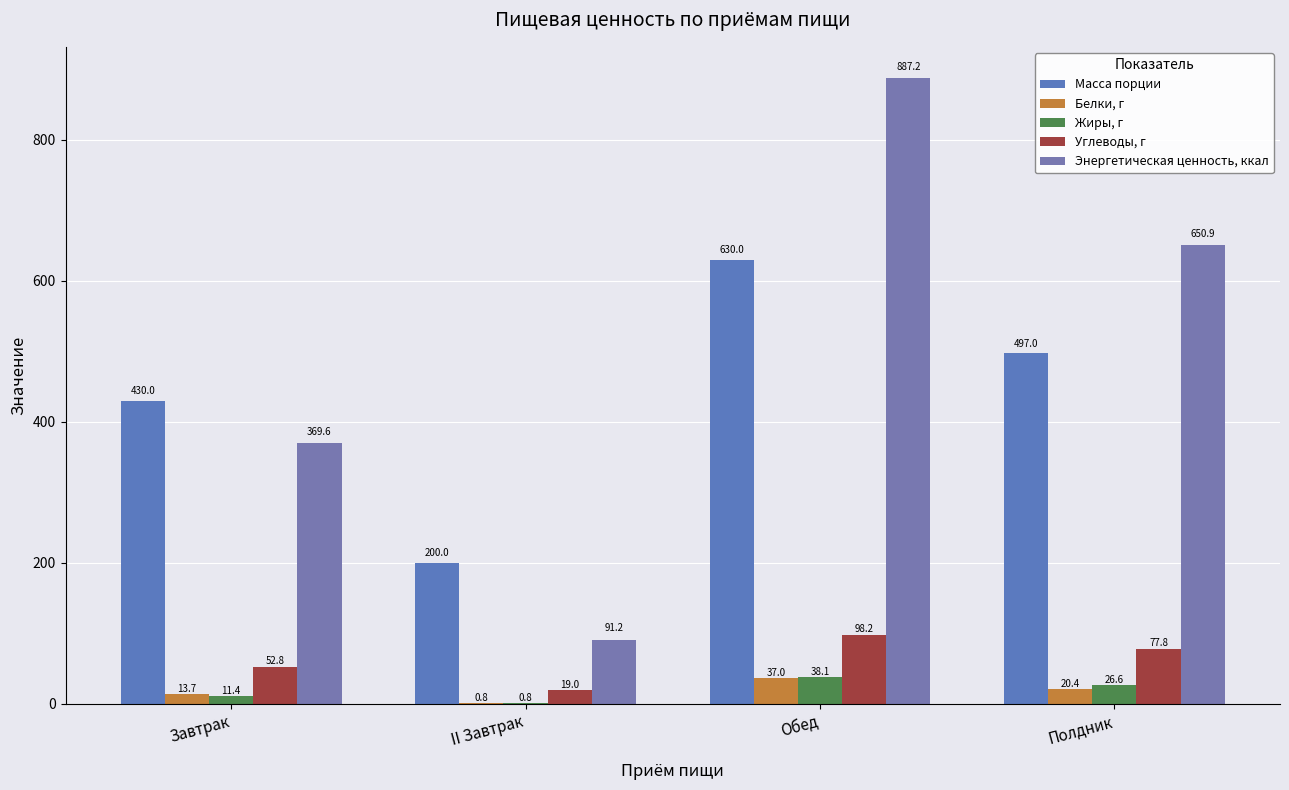

How many data points does each series have?

4